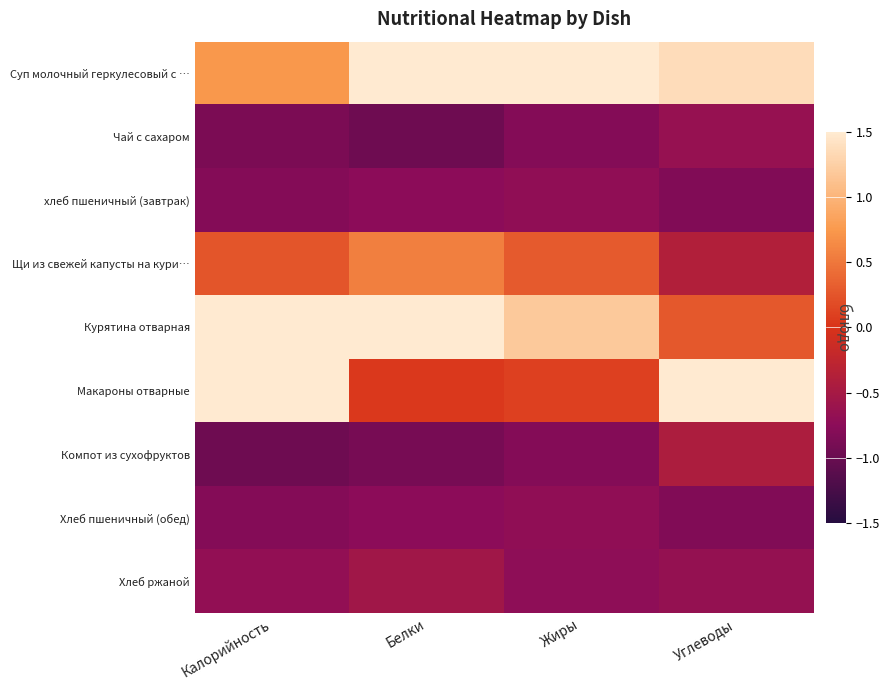

How many distinct data groups are displayed?

9